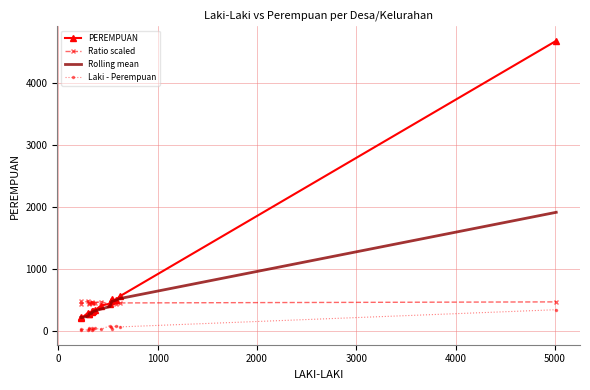

How many categories are shown in the chart?

16